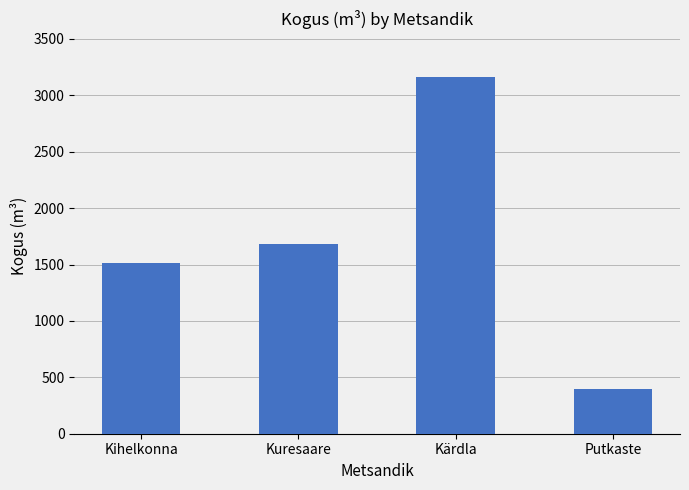

Reading left to right, transcribe all the data shown in this chart.

Kihelkonna=1516	Kuresaare=1683	Kärdla=3160	Putkaste=400